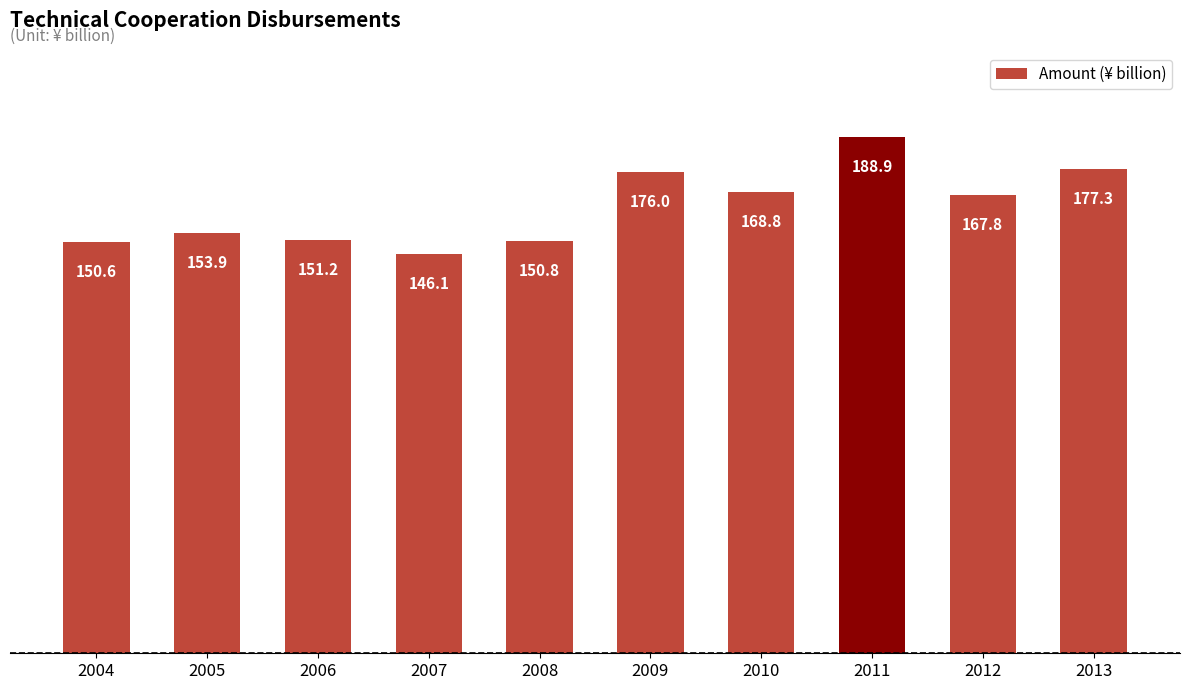

Reading left to right, transcribe all the data shown in this chart.

150.6	153.9	151.2	146.1	150.8	176.0	168.8	188.9	167.8	177.3